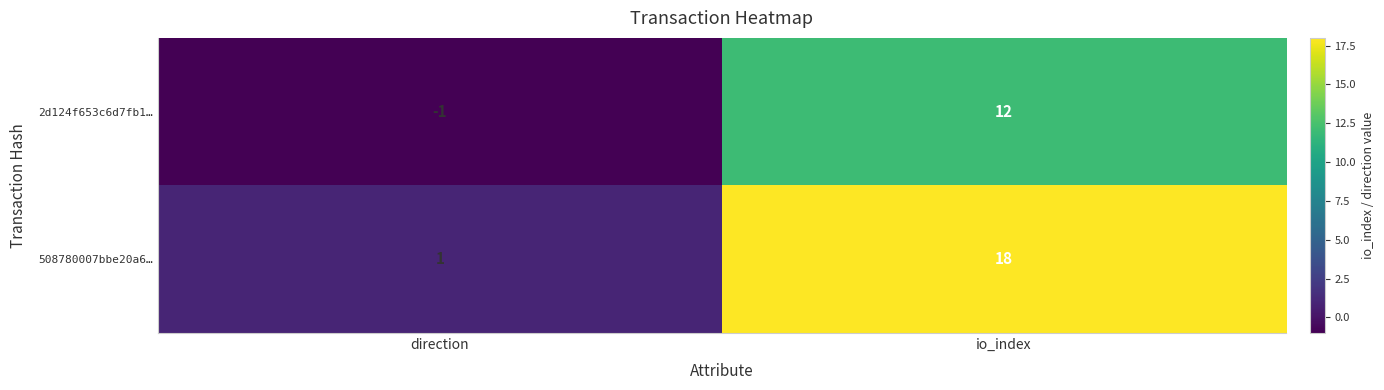

How many values in the 508780007bbe20a6… series are below 18?

1